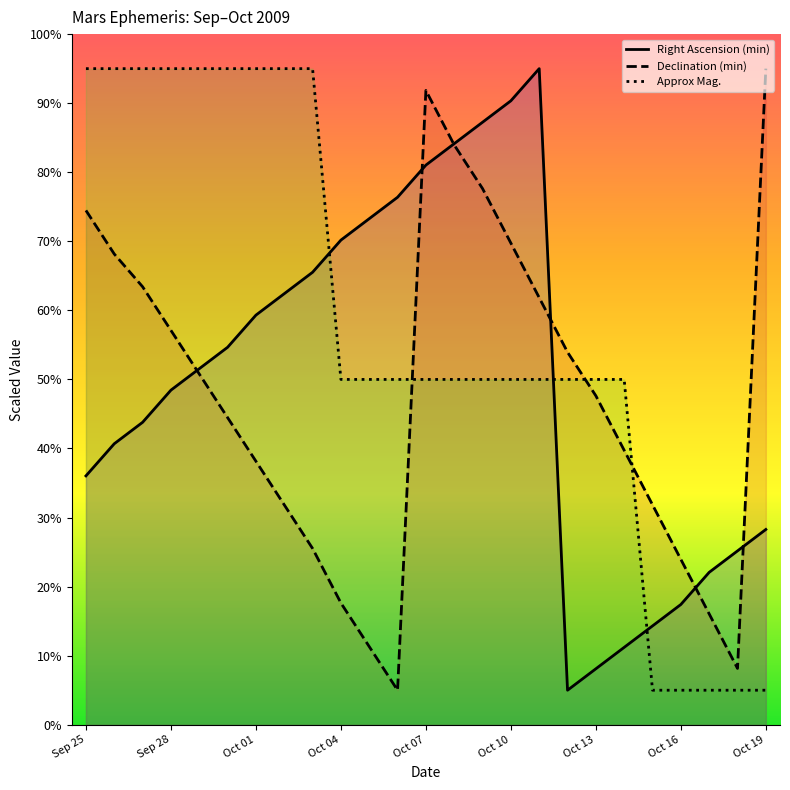

How many values in the Right Ascension (min) series are below 51?

12